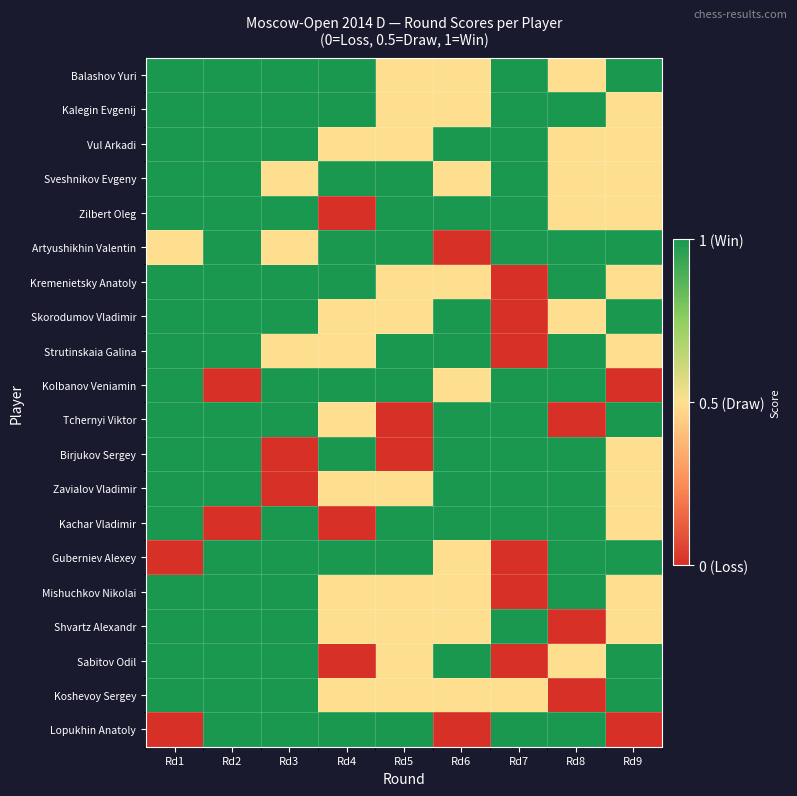

What is the total value across all series at Rd6?

13.5